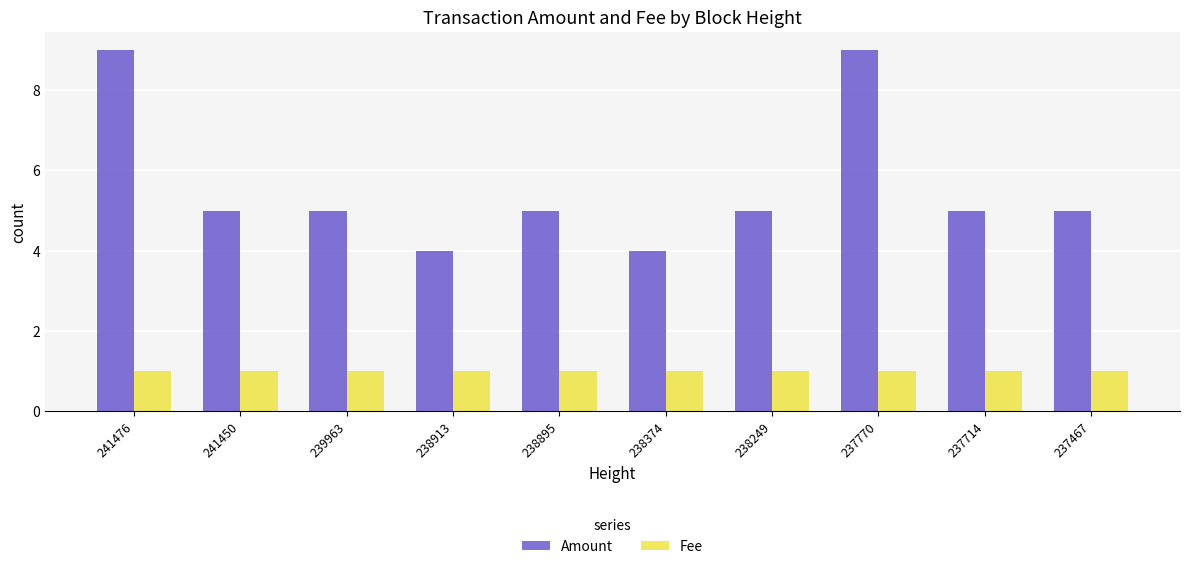

What is the total value across all series at 241450?

6